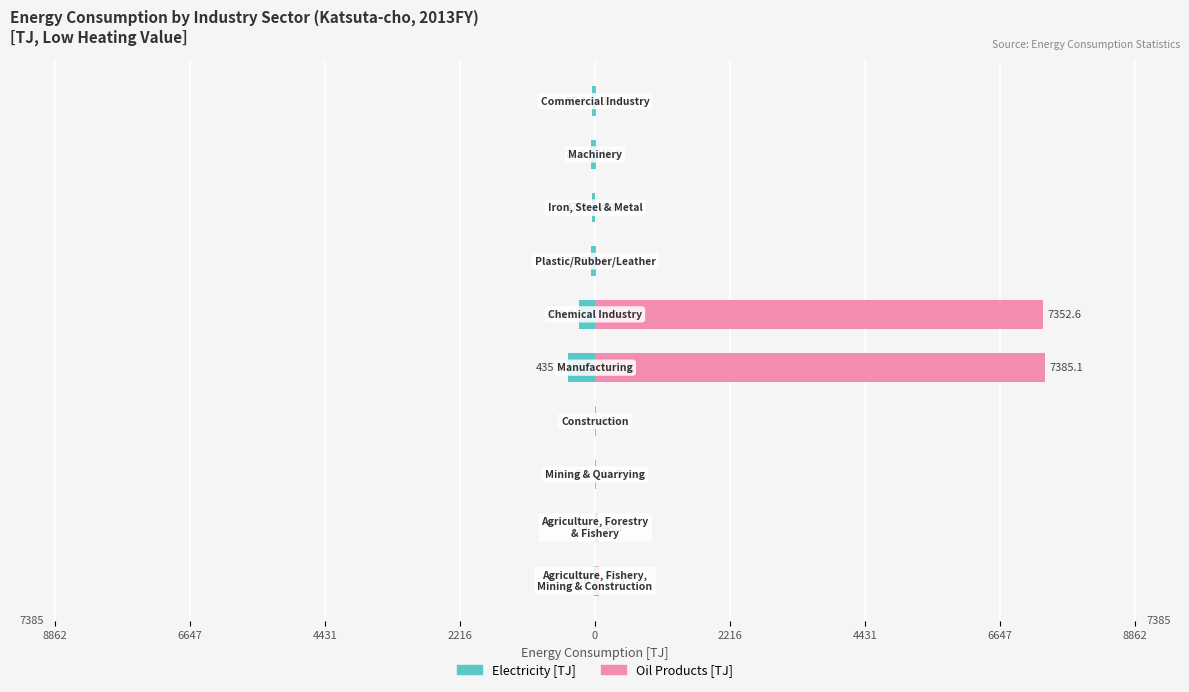

What are all the series names shown in the legend?

Electricity [TJ], Oil Products [TJ]